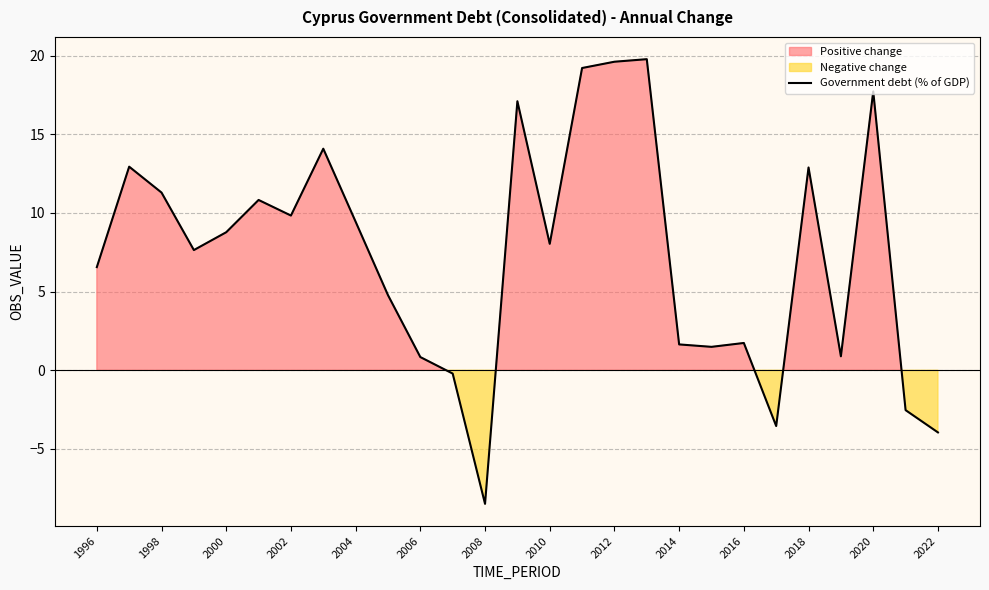

What is the maximum value shown in the chart?

19.8